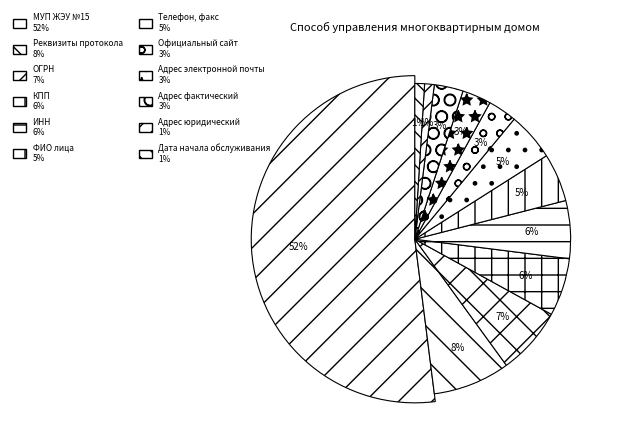

To the nearest percent, what portion does ФИО лица represent?

5%